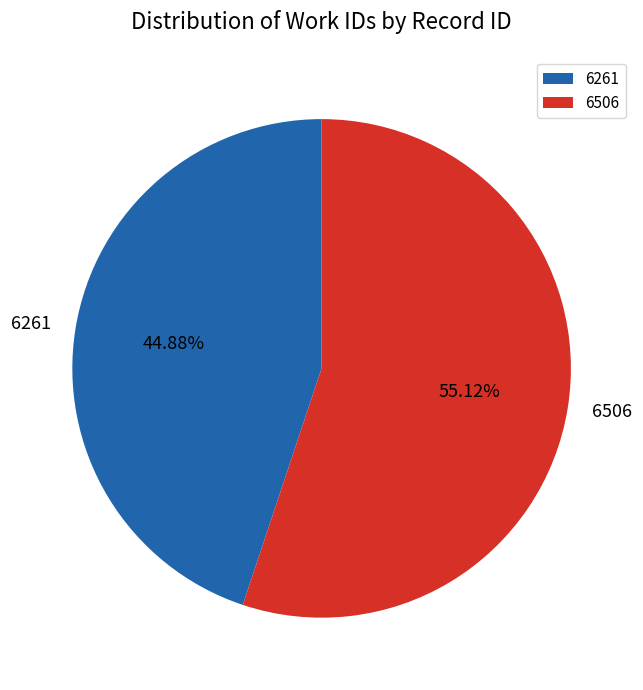

What percentage is NOT represented by 6261?

55.1%